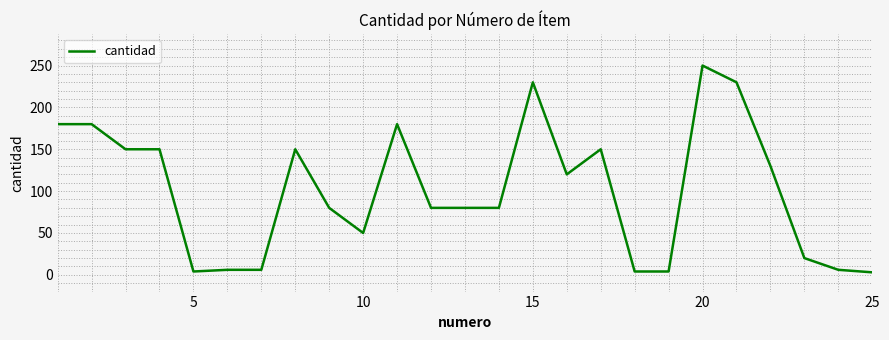

What is the maximum value shown in the chart?

250